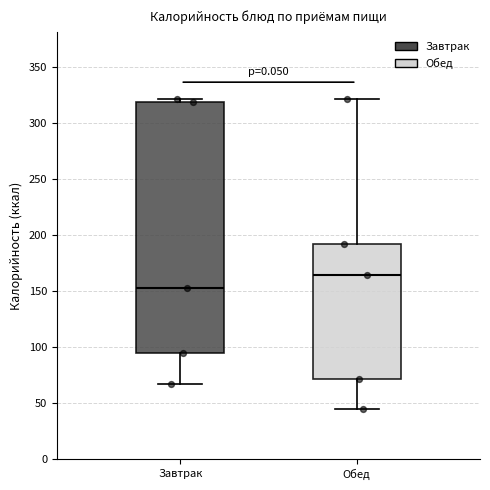

Where does the median line of the box for Обед sit on the y-axis? The values are not printed on the chart, so give them approximately, as read against the axis.

165